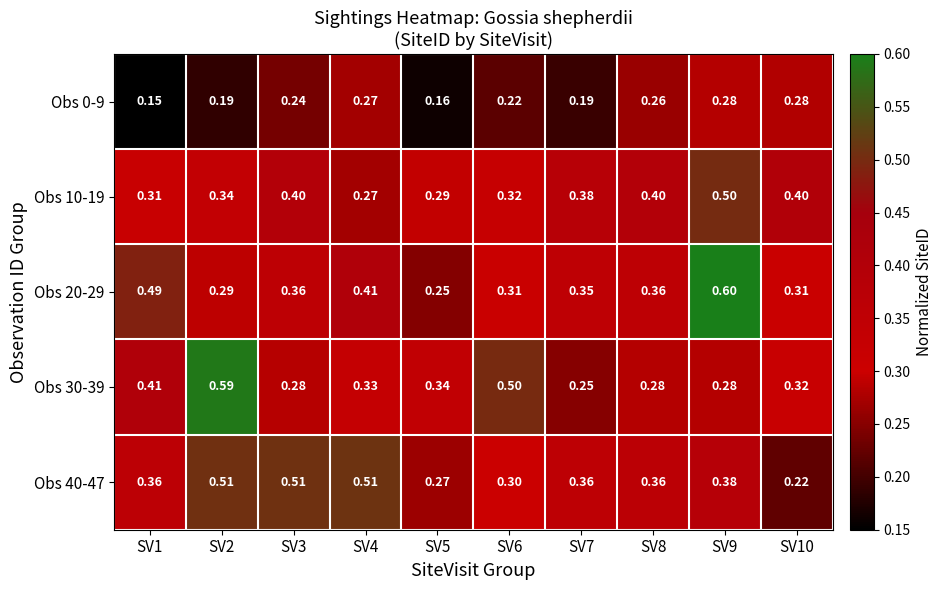

What is the total value across all series at SV8?

1.7